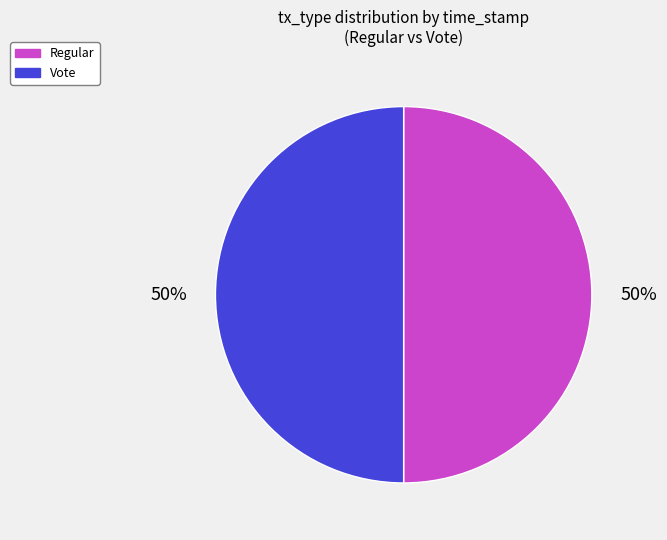

To the nearest percent, what is the average slice percentage?

50%